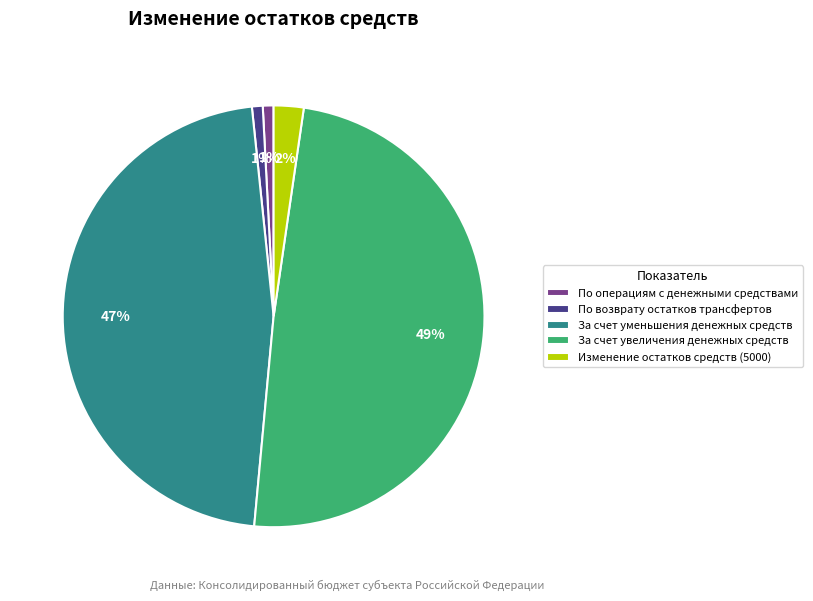

How many segments does this pie chart have?

5